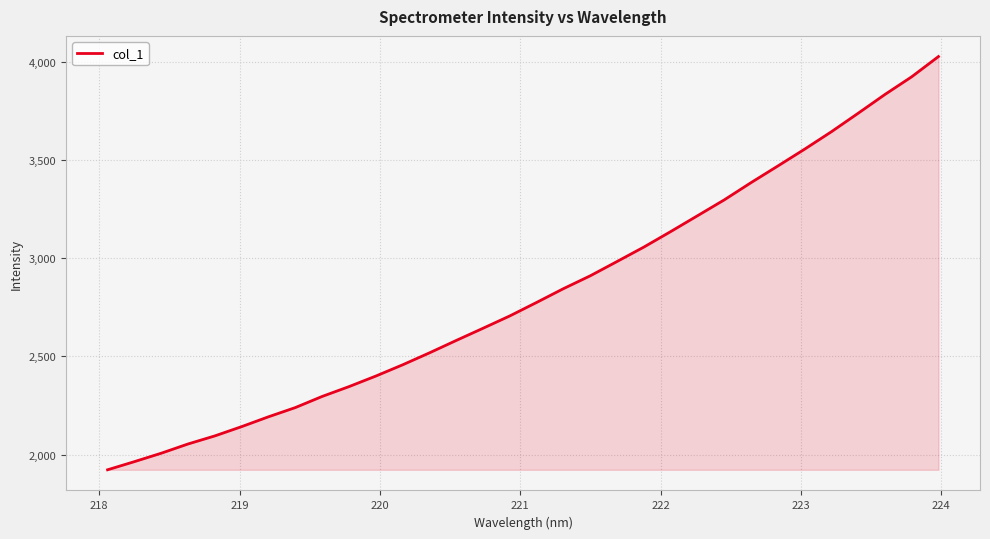

What is the difference between the maximum and minimum values?

2104.7